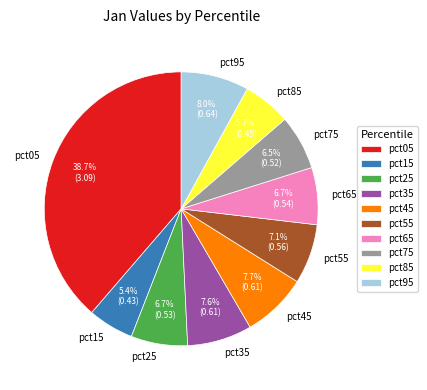

Does pct45 represent more than half of the total?

No